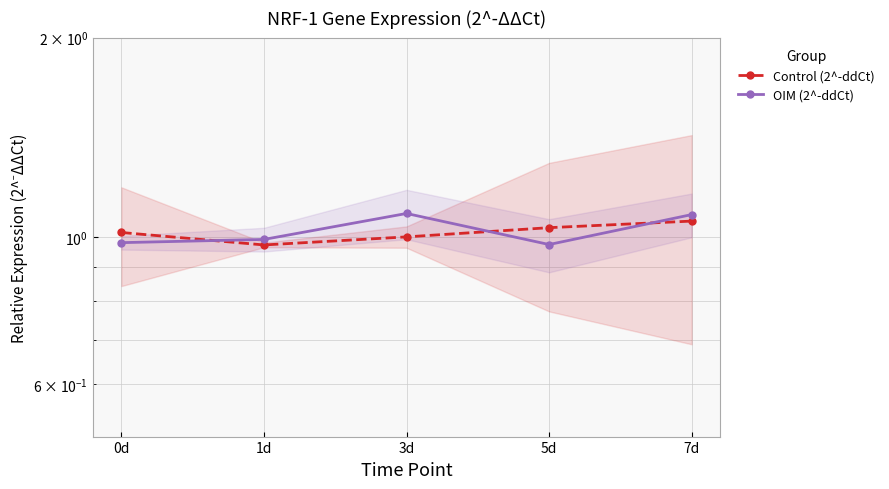

Where is Control (2^-ddCt) nearest to the value 1?

3d